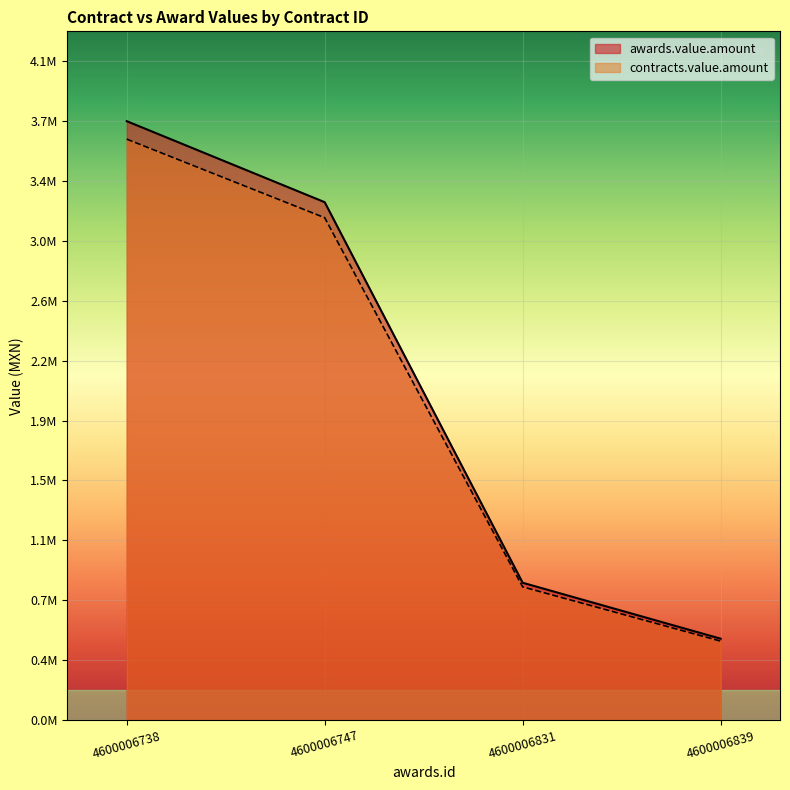

Which has a higher value, 4600006747 or 4600006831?

4600006747